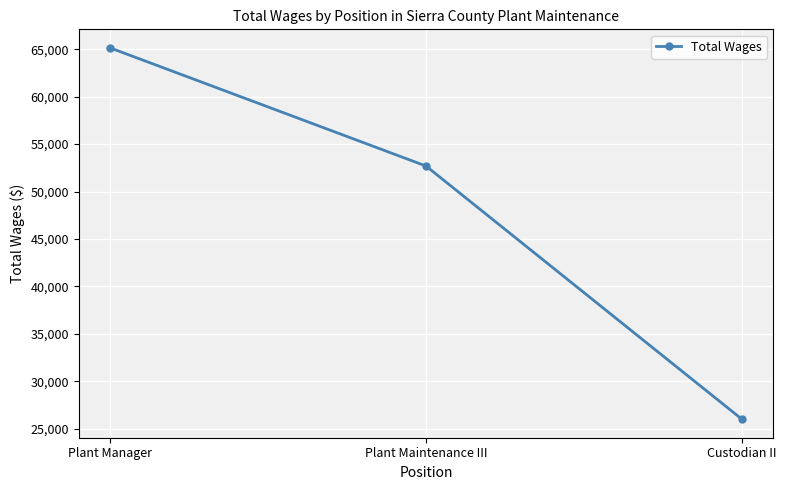

Count the number of categories in the chart.

3